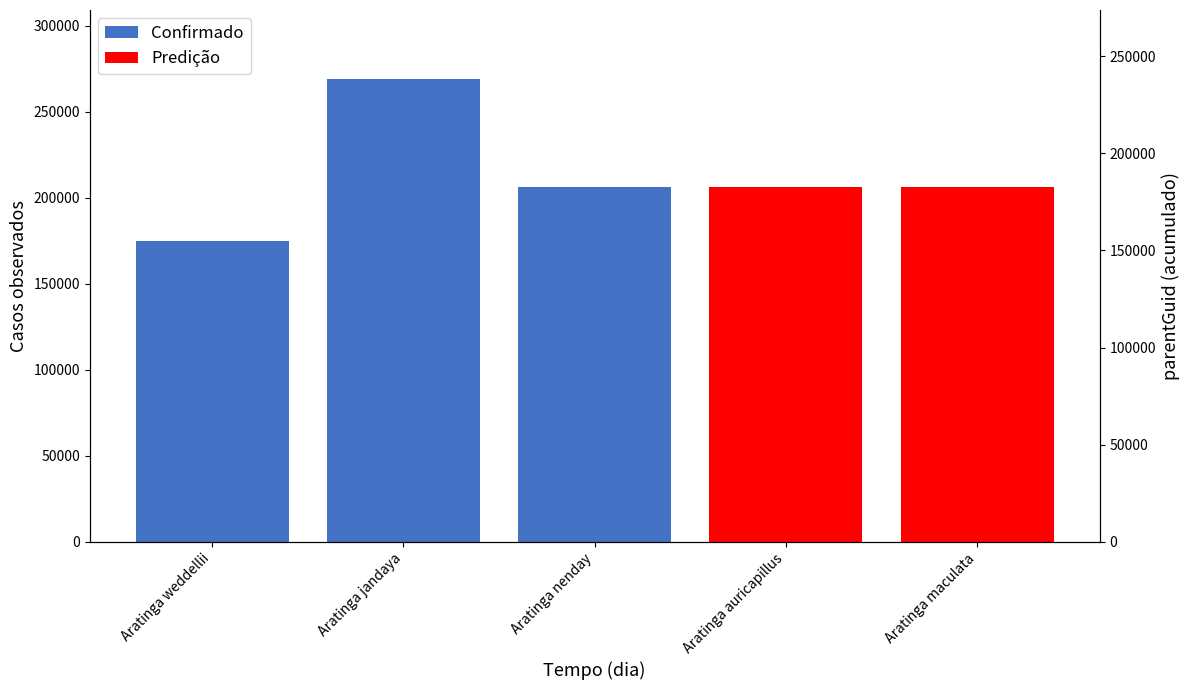

Rank the categories by value from highest to lowest.

Aratinga jandaya, Aratinga nenday, Aratinga maculata, Aratinga auricapillus, Aratinga weddellii